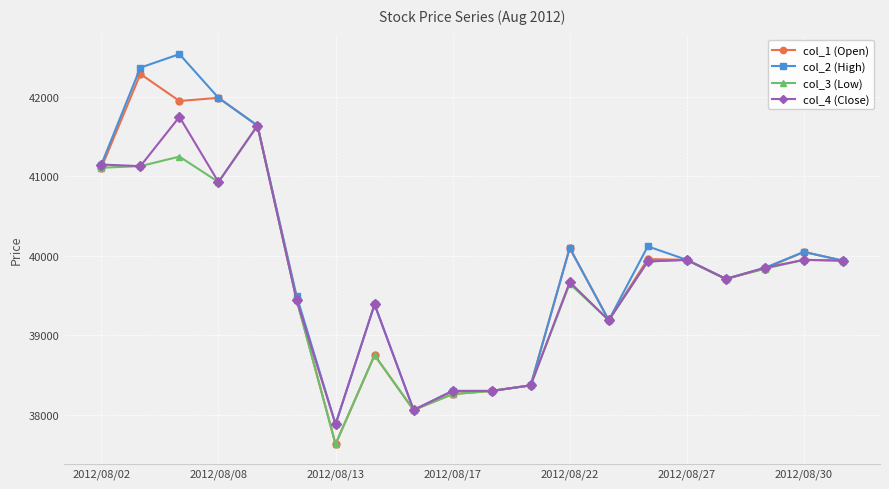

How many lines are shown in the chart?

4